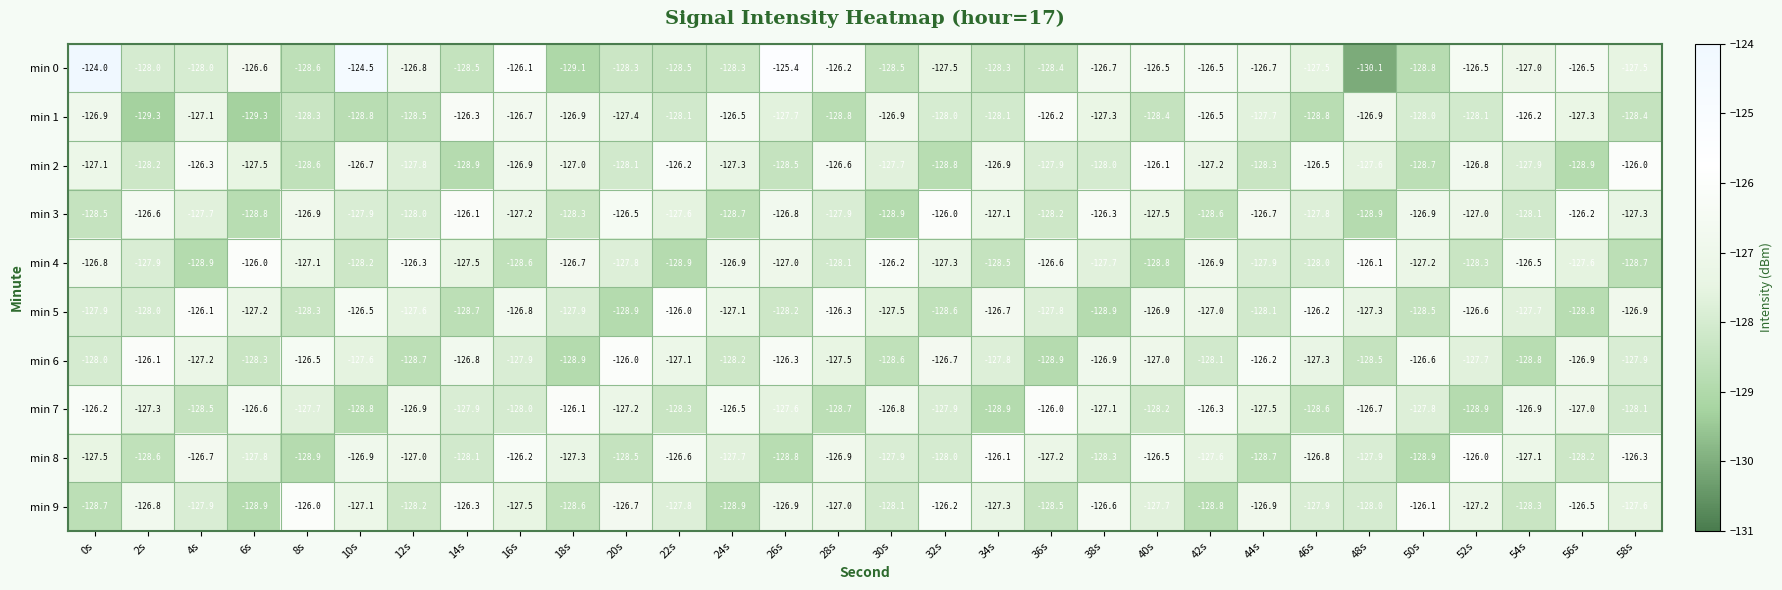

How many data points does each series have?

30